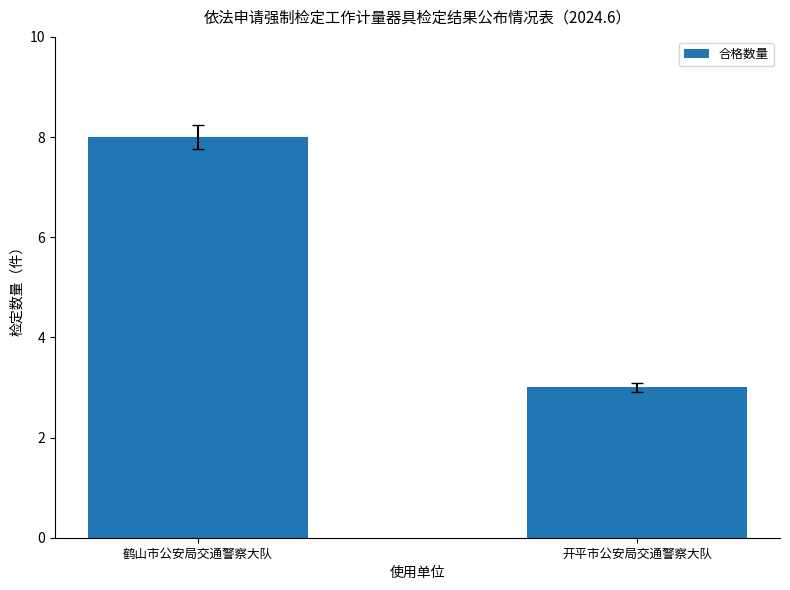

Where is the data nearest to the value 5?

开平市公安局交通警察大队